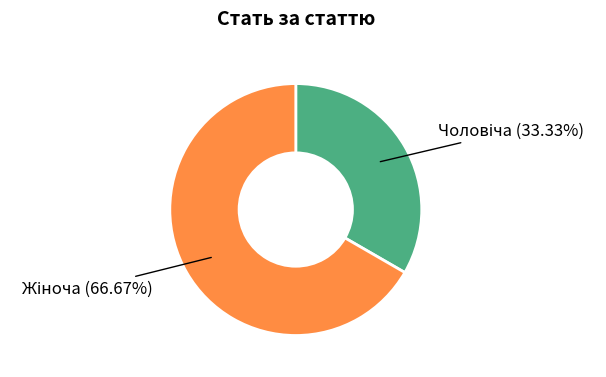

To the nearest percent, what is the difference between the largest and smallest slice percentages?

33%